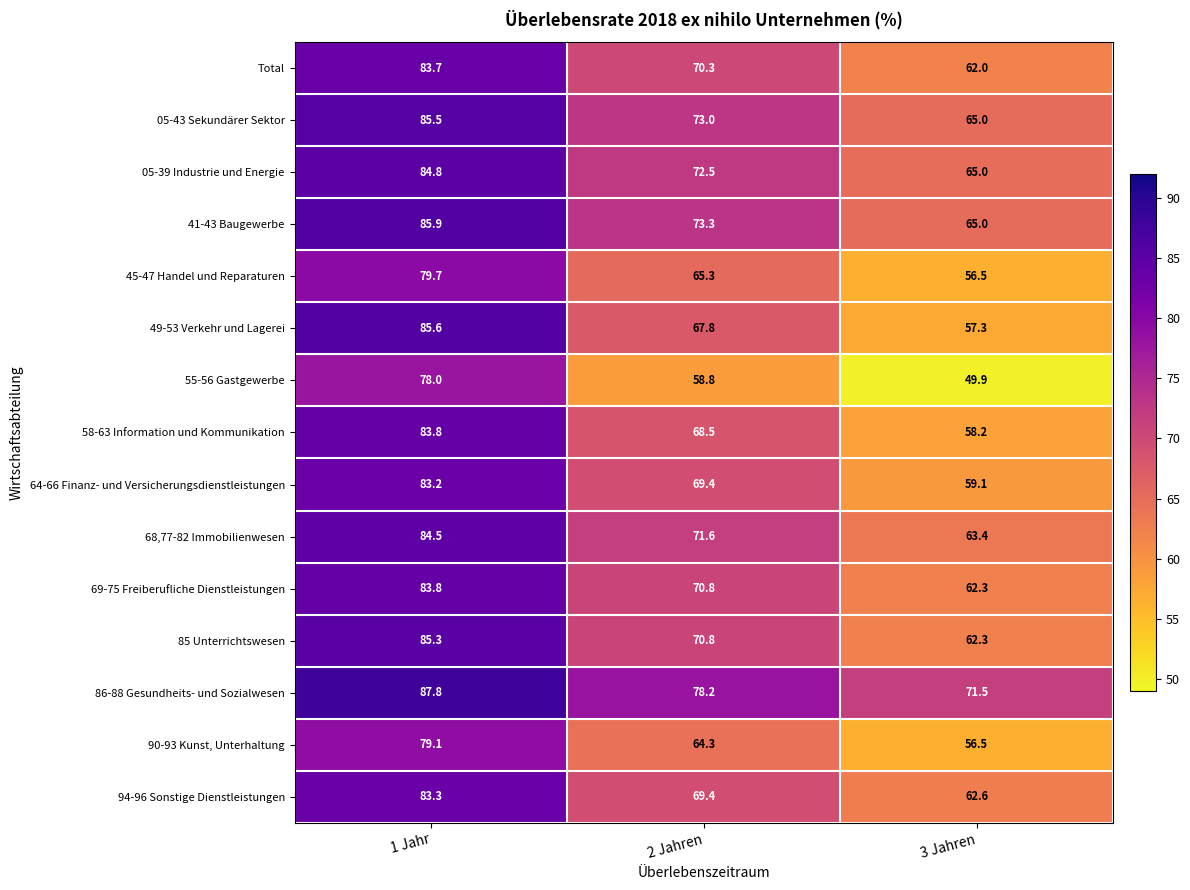

What is the total value across all series at 3 Jahren?

916.6